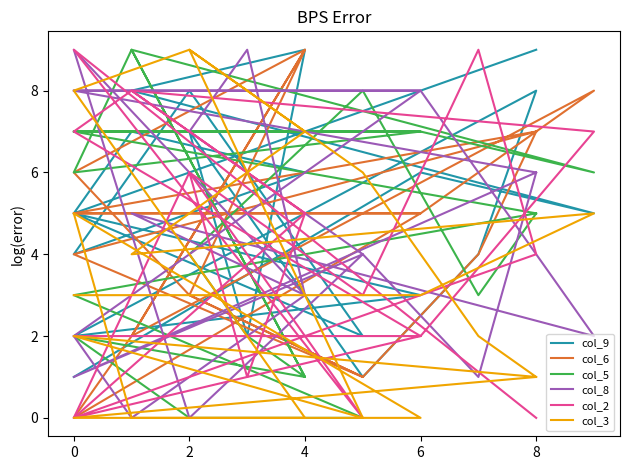

Where is the first local minimum for col_9?

2